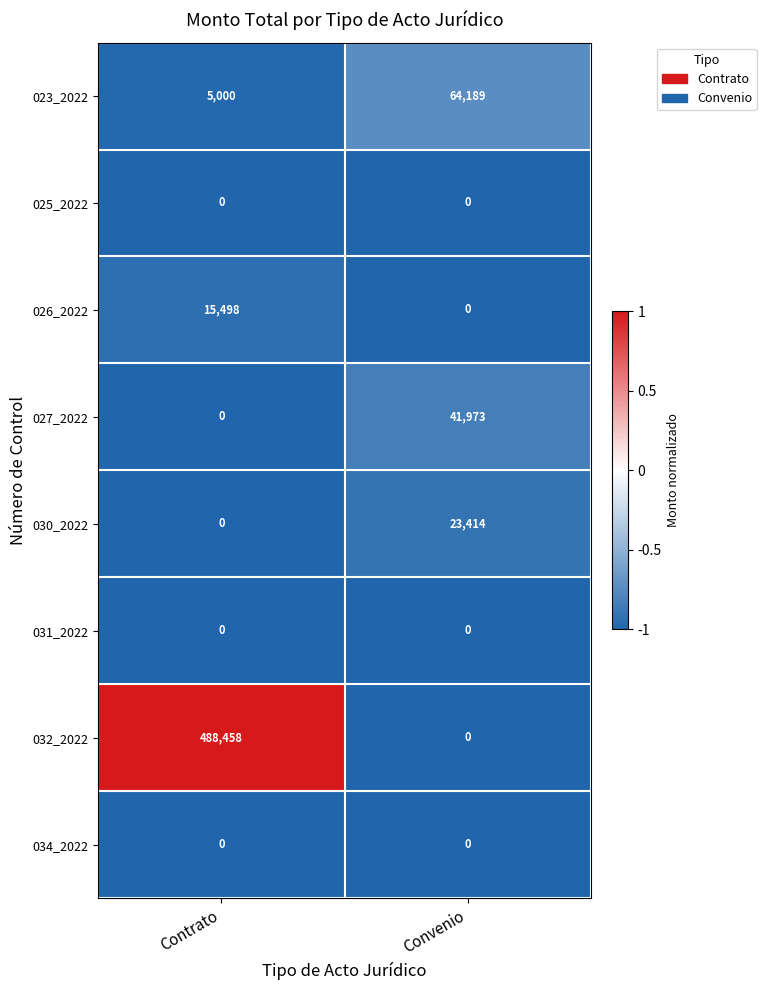

Reading left to right, list all the values displayed in this chart.

023_2022: Contrato=5000	Convenio=64189
025_2022: Contrato=0	Convenio=0
026_2022: Contrato=15498	Convenio=0
027_2022: Contrato=0	Convenio=41973
030_2022: Contrato=0	Convenio=23414
031_2022: Contrato=0	Convenio=0
032_2022: Contrato=488458	Convenio=0
034_2022: Contrato=0	Convenio=0